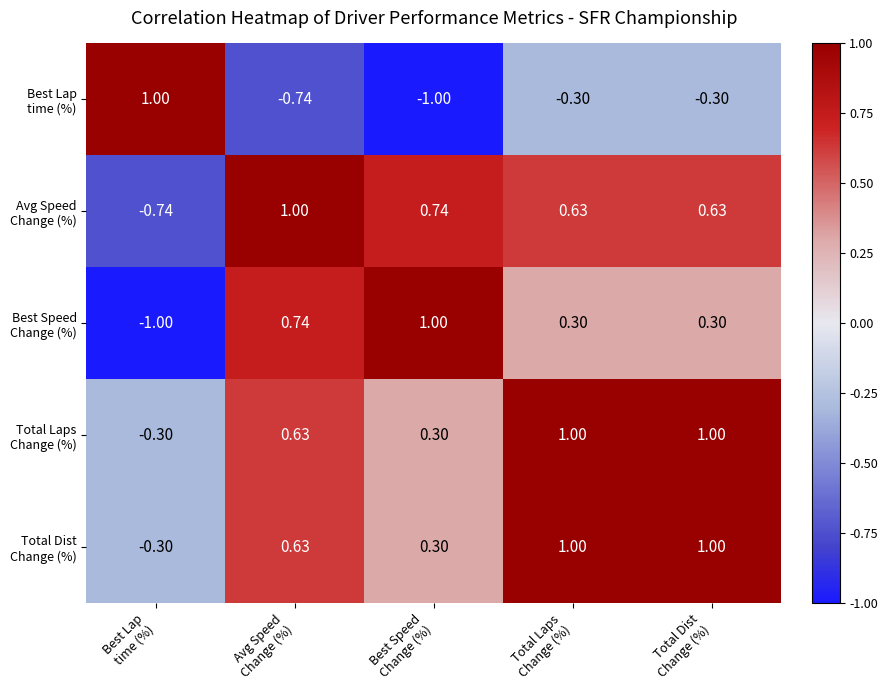

At which category is the sum across all series the highest?

Total Laps
Change (%)